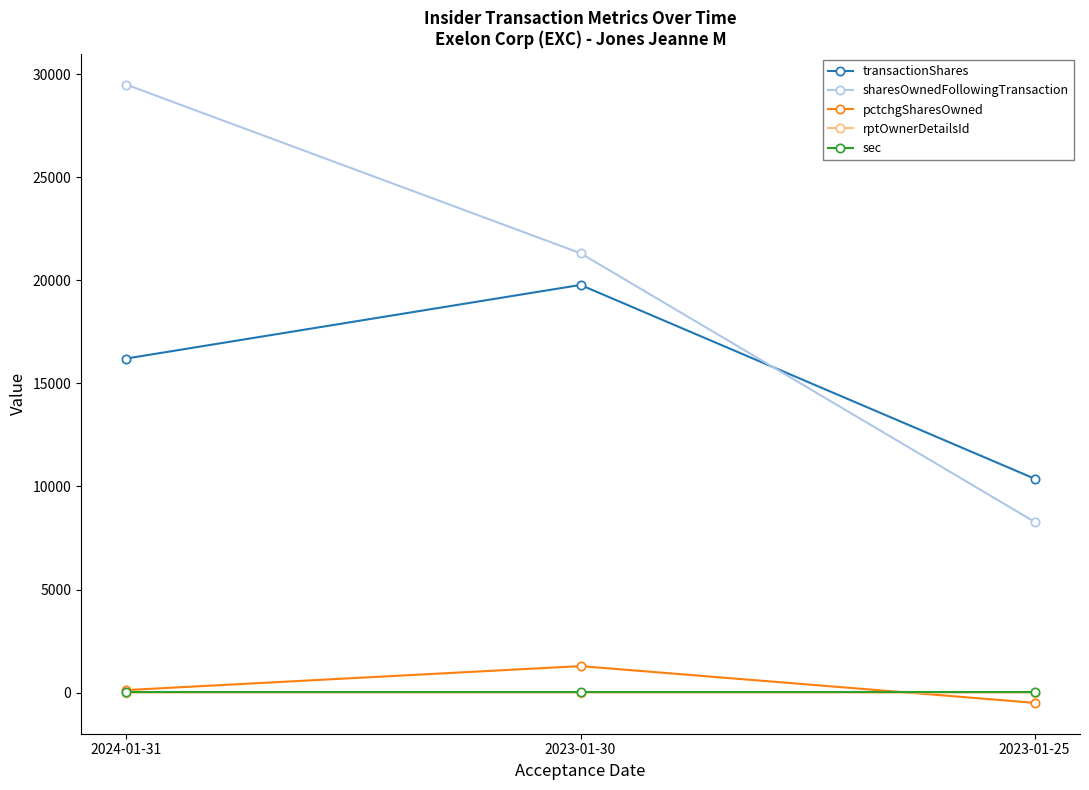

Where is pctchgSharesOwned nearest to the value 394?

2024-01-31